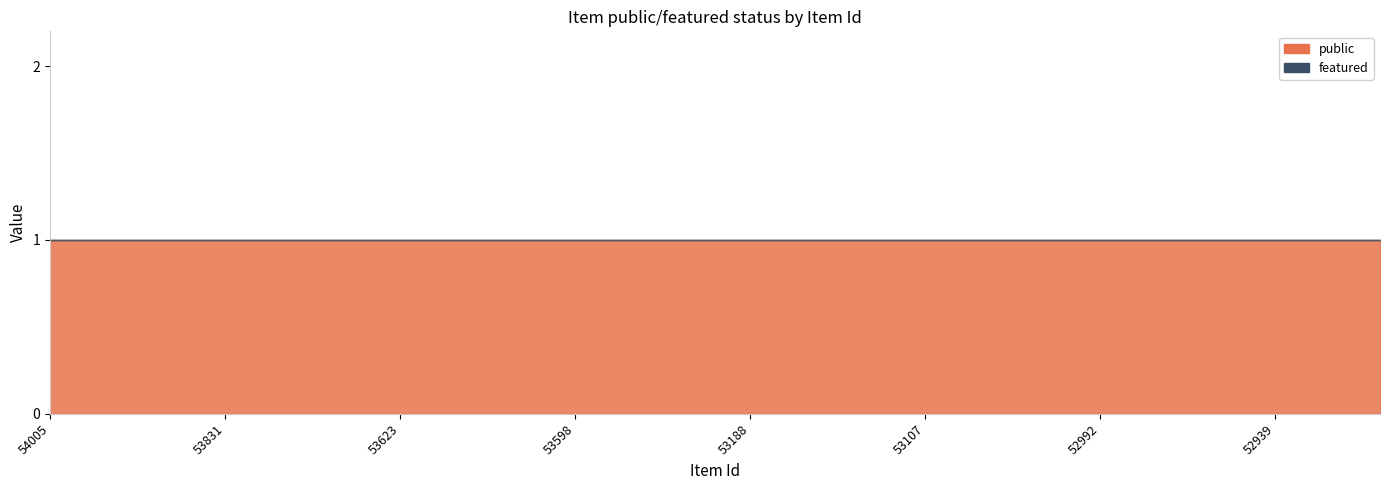

Is it true that public equals 1 at 52994?

True